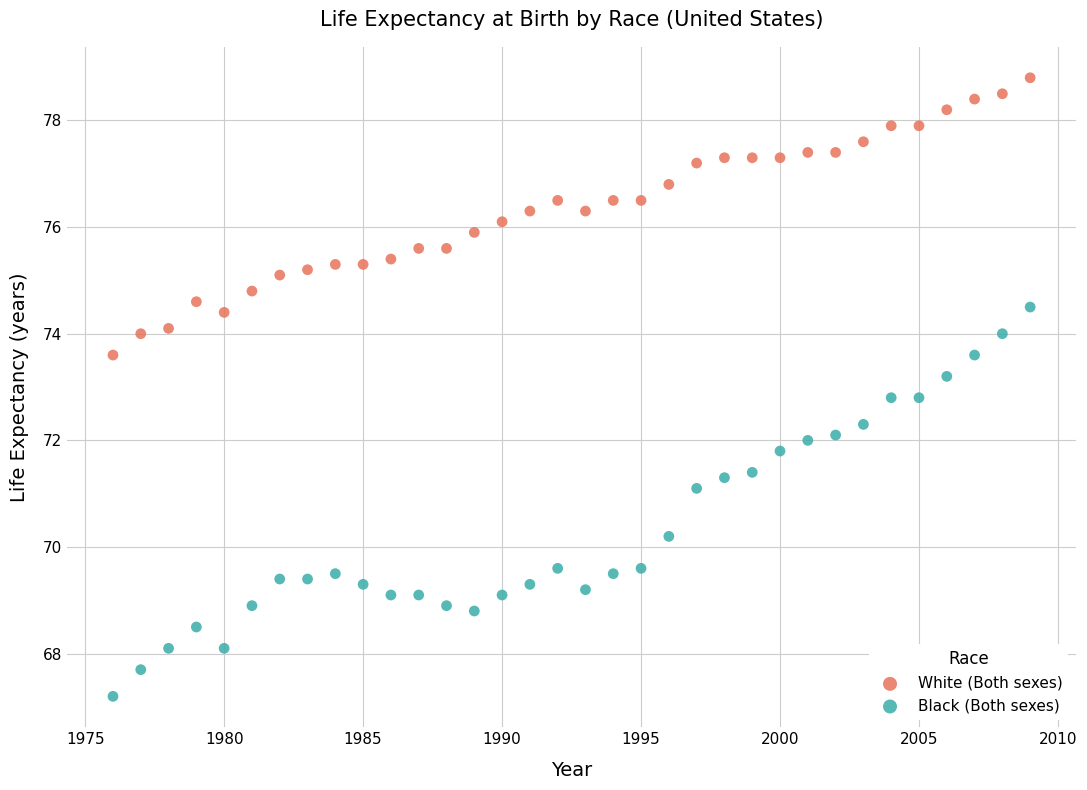

Which series contains the highest Y value?

White (Both sexes)